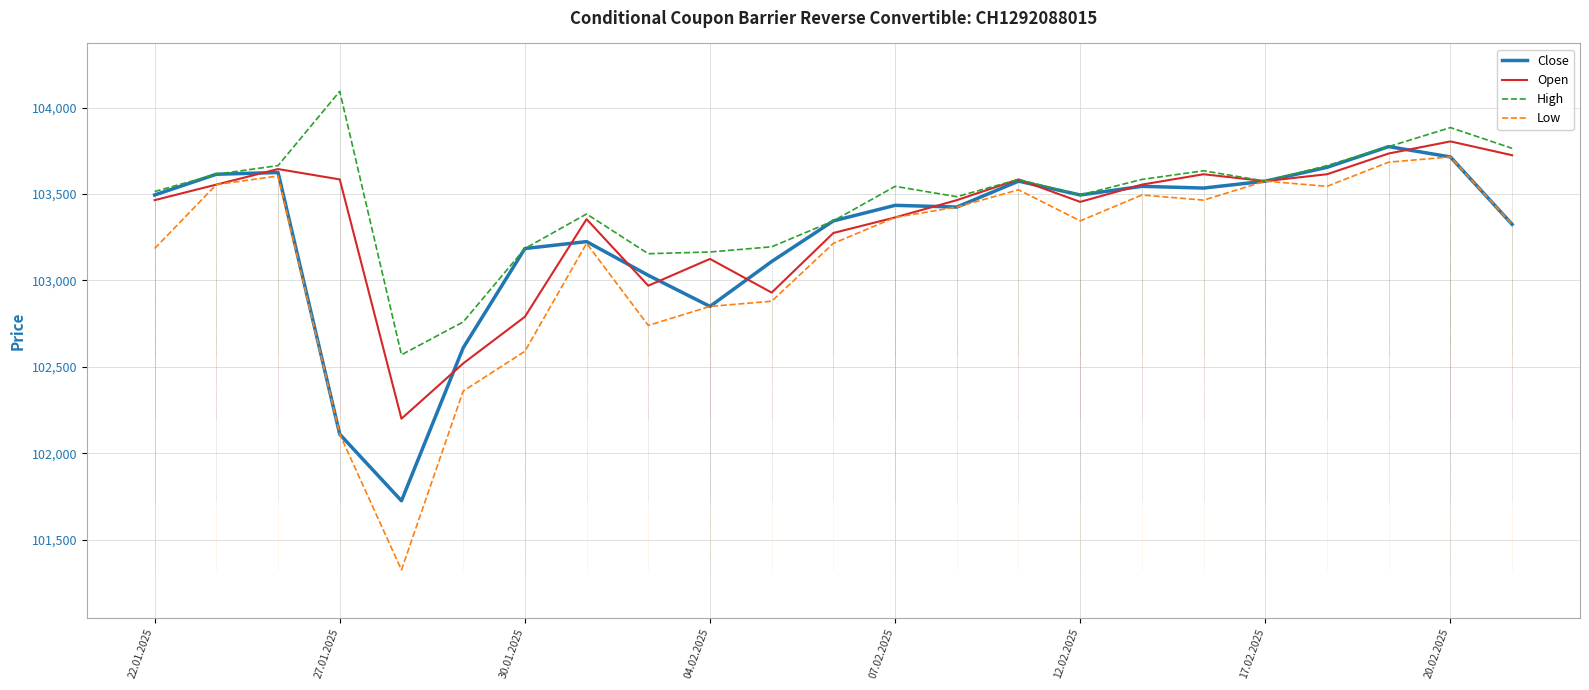

True or false: Close has a value of 103655 at 19.

True